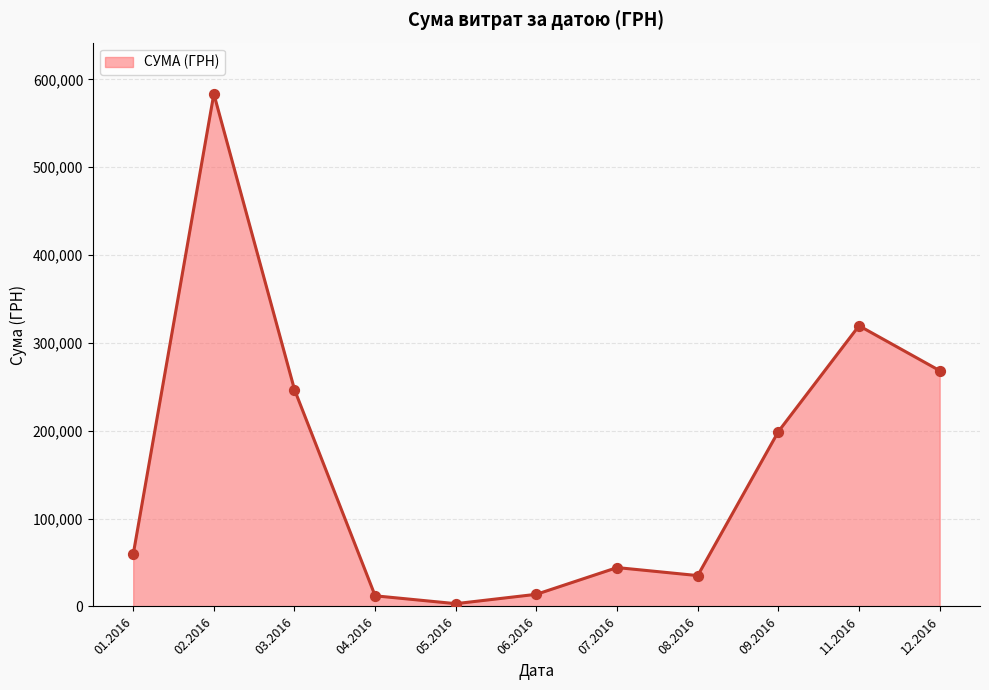

Approximately how many times larger is the value at 01.2016 compared to 08.2016?

1.7